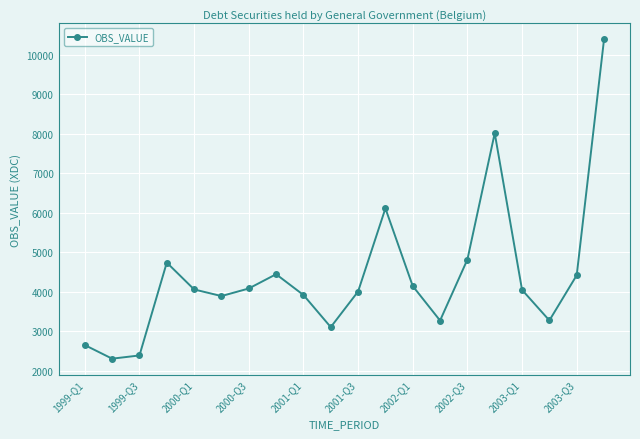

What is the sum of all values?

88176.9